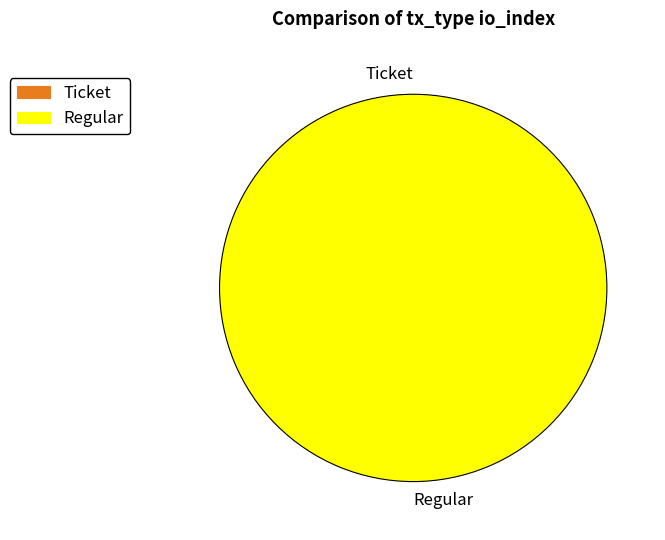

How many segments does this pie chart have?

2